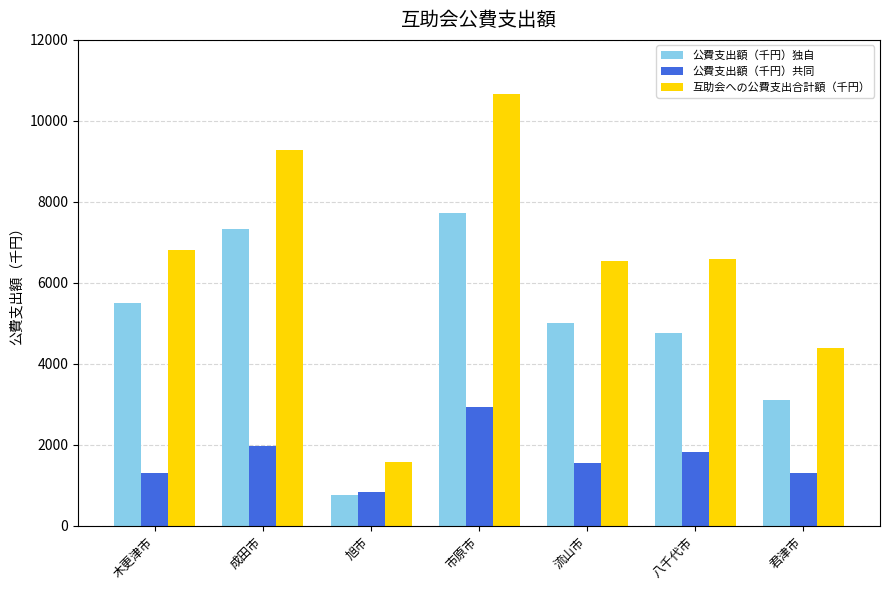

Which label corresponds to the smallest value in the chart?

旭市